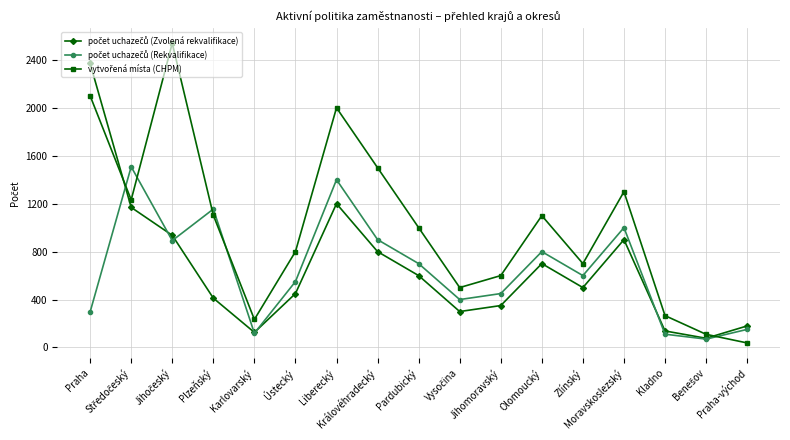

How many times do počet uchazečů (Zvolená rekvalifikace) and počet uchazečů (Rekvalifikace) cross each other?

6